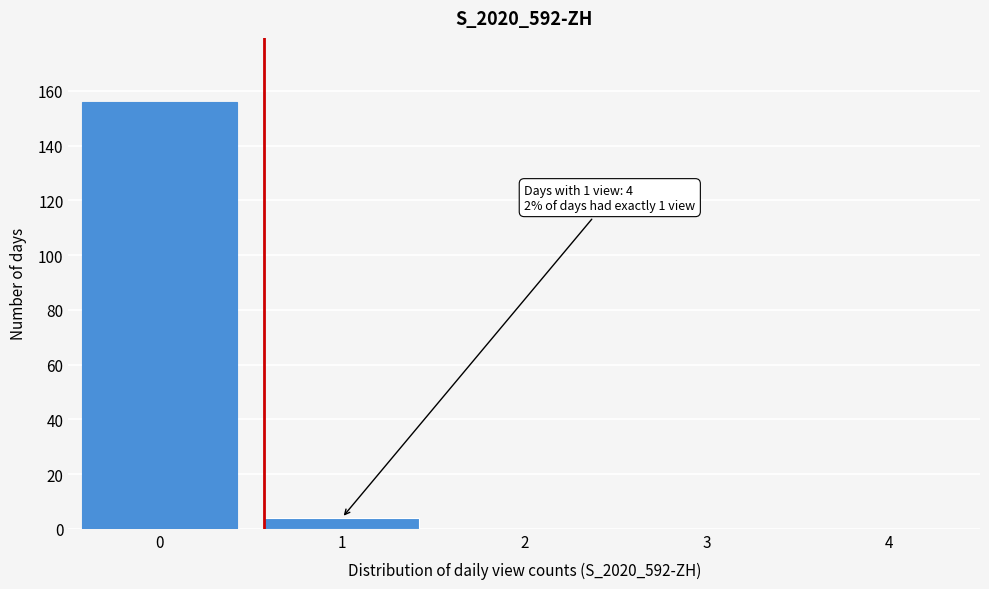

Reading left to right, transcribe all the data shown in this chart.

0=156	1=4	2=0	3=0	4=0